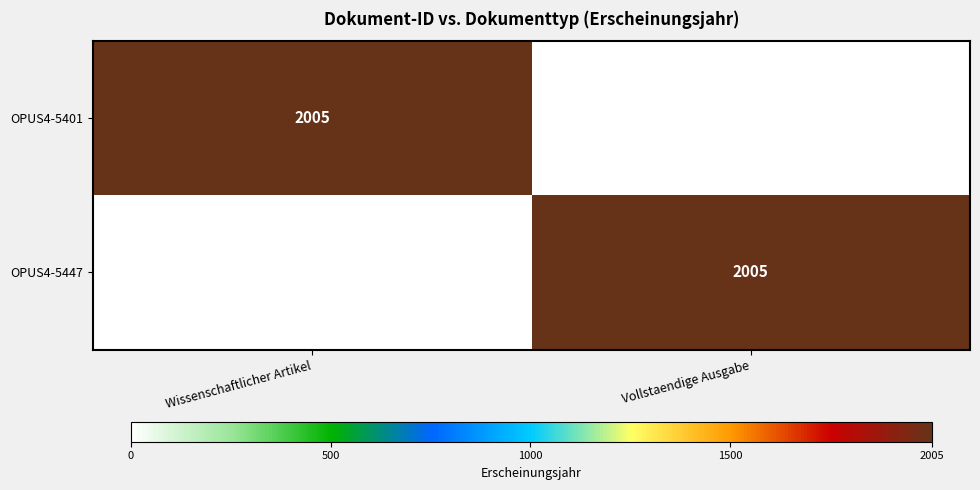

Which label corresponds to the smallest value in the chart?

Vollstaendige Ausgabe